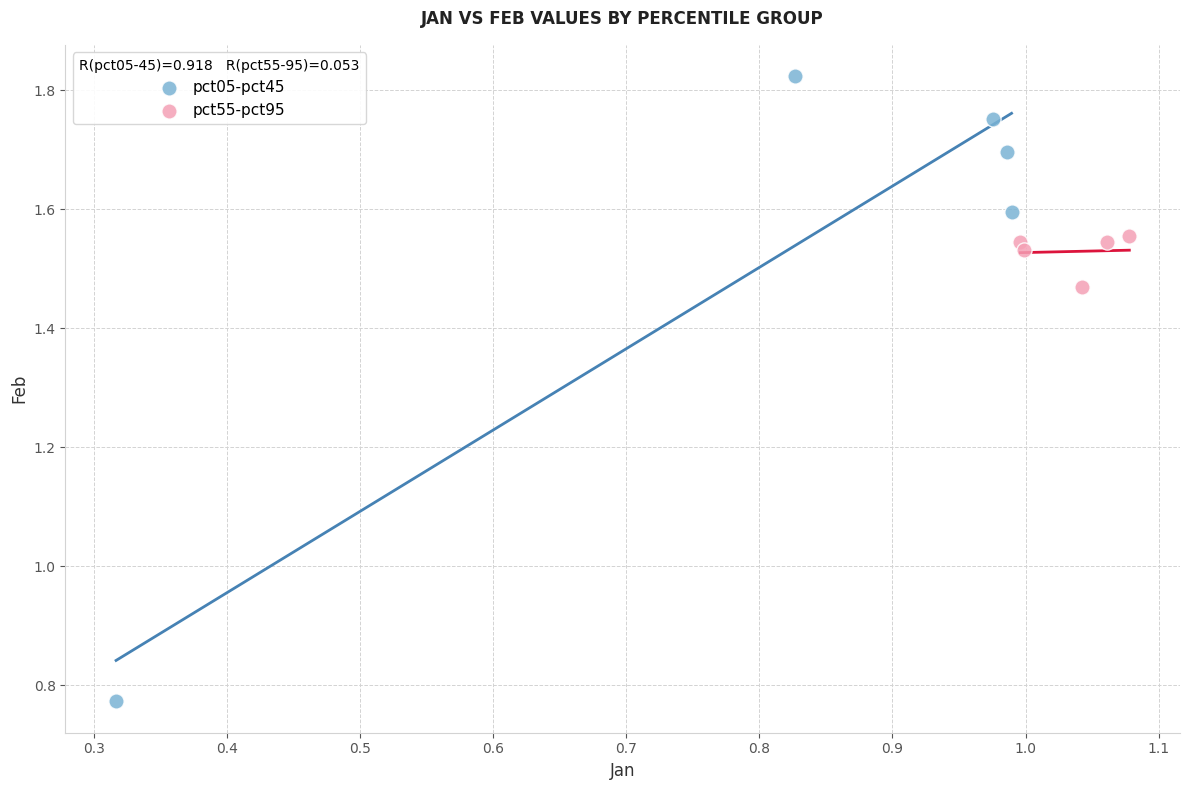

Which series has the largest Y range (max minus min)?

pct05-pct45